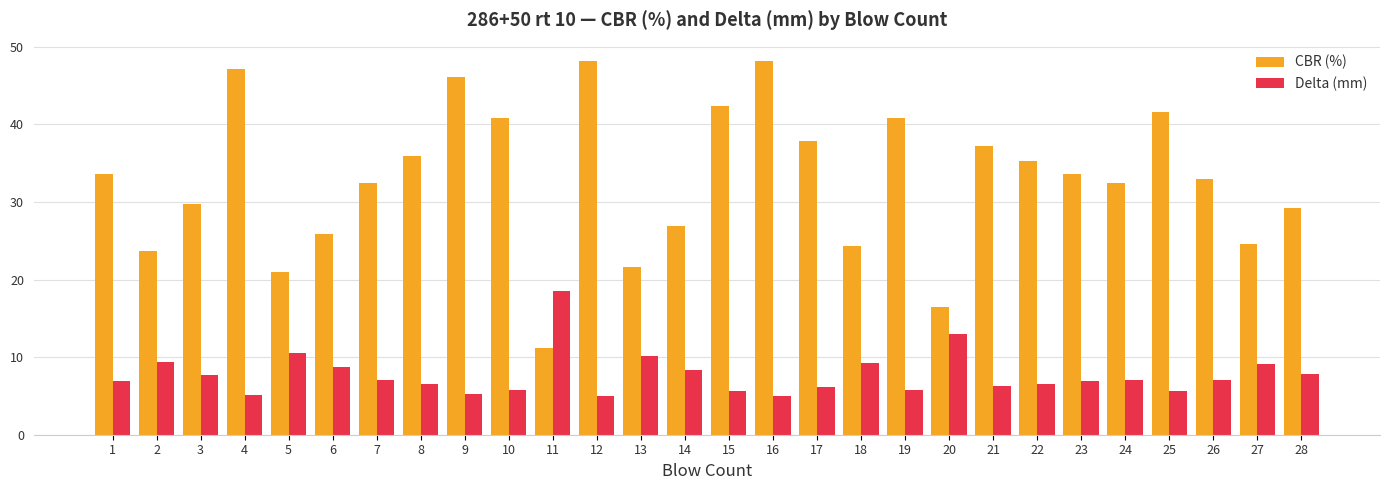

The value of CBR (%) at 27 is 39.4. True or false?

False